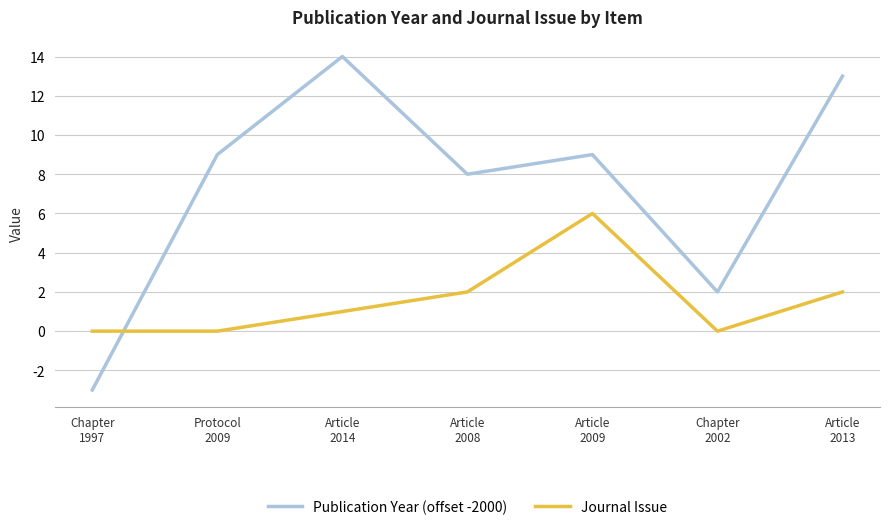

In Publication Year (offset -2000), how many points are lower than both neighbors (excluding endpoints)?

2